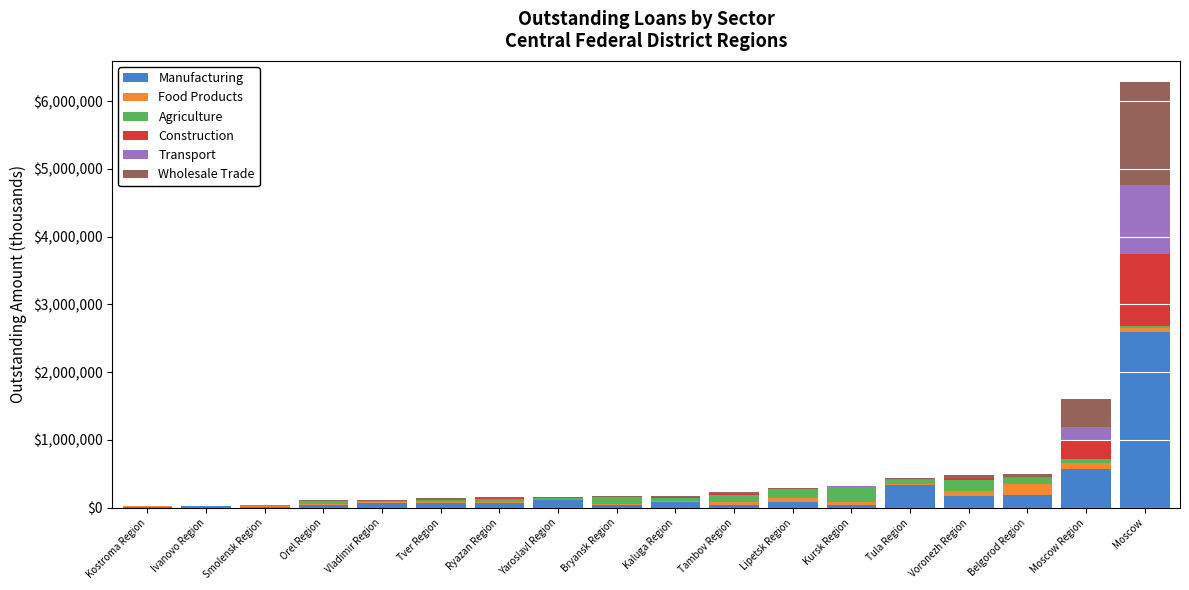

At which category is the sum across all series the highest?

Moscow